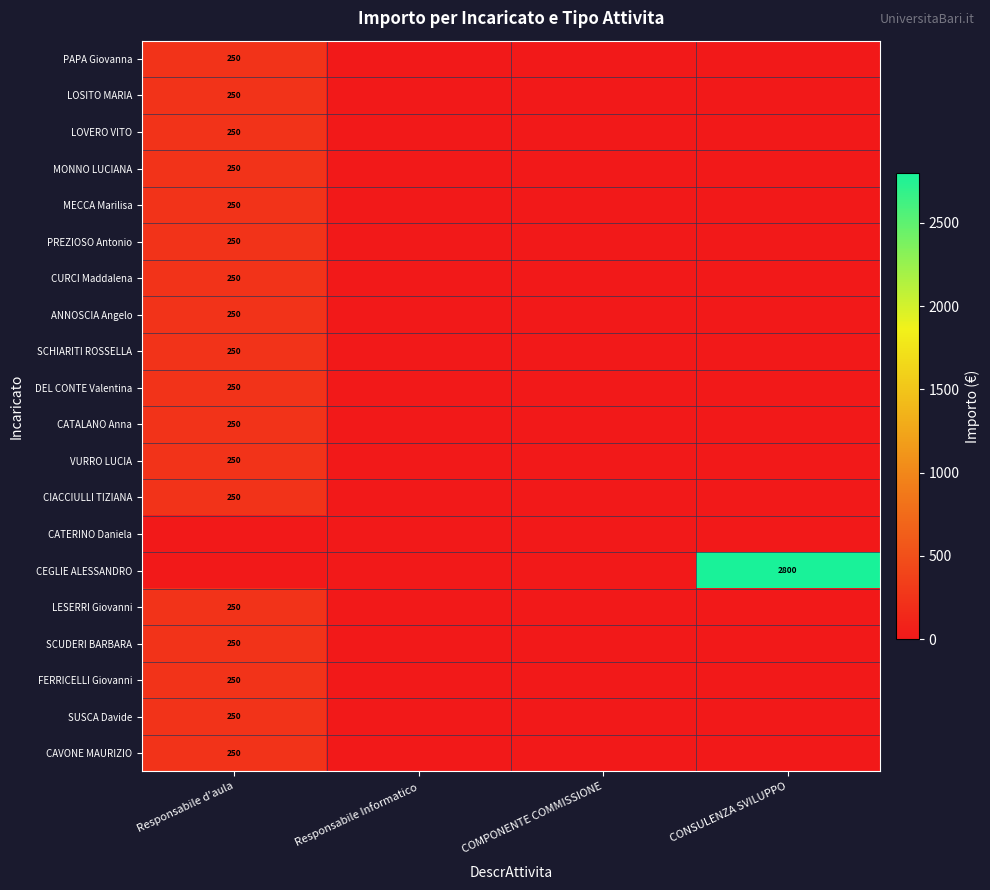

Between Responsabile Informatico and COMPONENTE COMMISSIONE, which is larger?

Responsabile Informatico